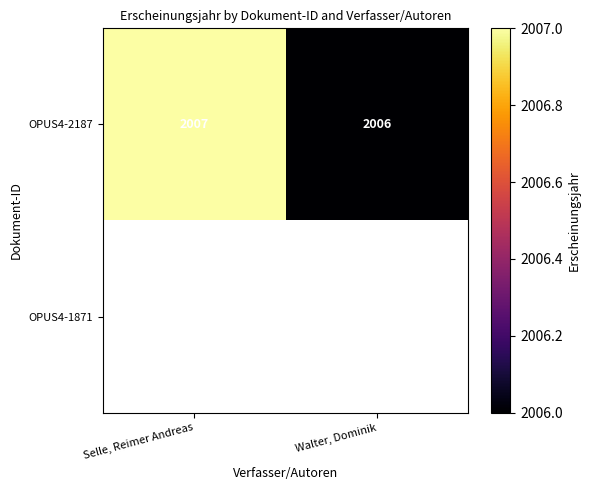

Which category has the lowest value across all series?

Walter, Dominik